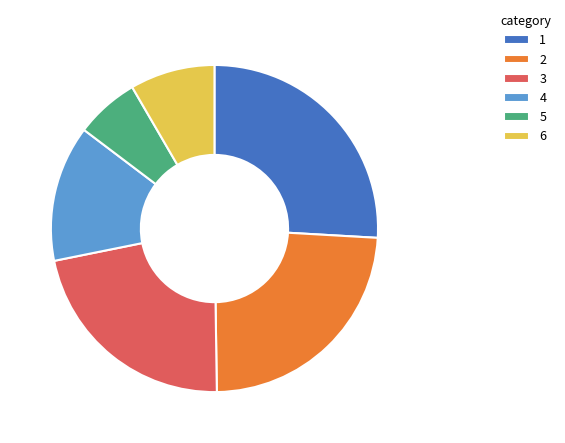

What is the smallest slice in the pie chart?

5